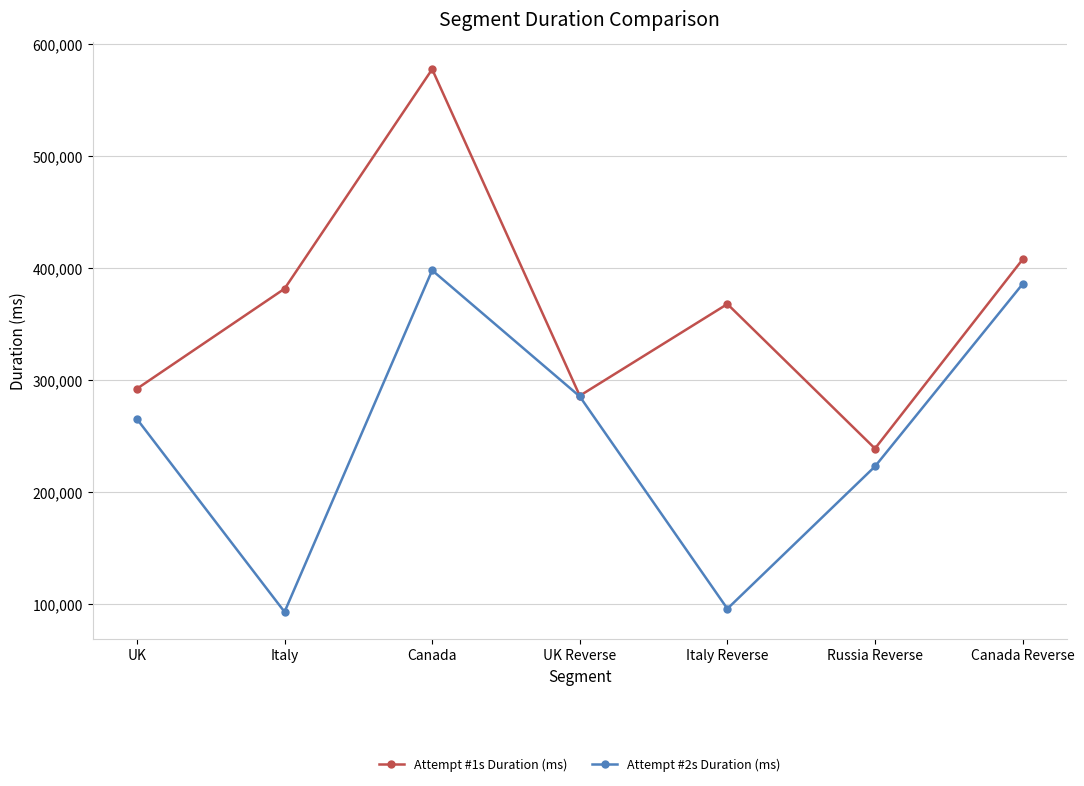

What is the difference between the maximum and second lowest values in the Attempt #2s Duration (ms) series?

302073